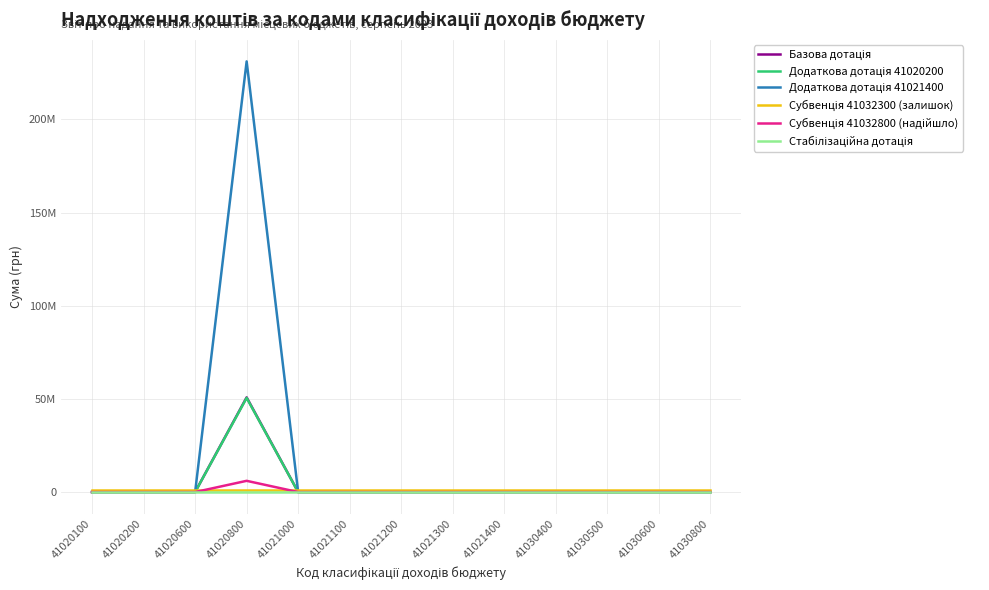

Where is Стабілізаційна дотація nearest to the value 0?

41020100